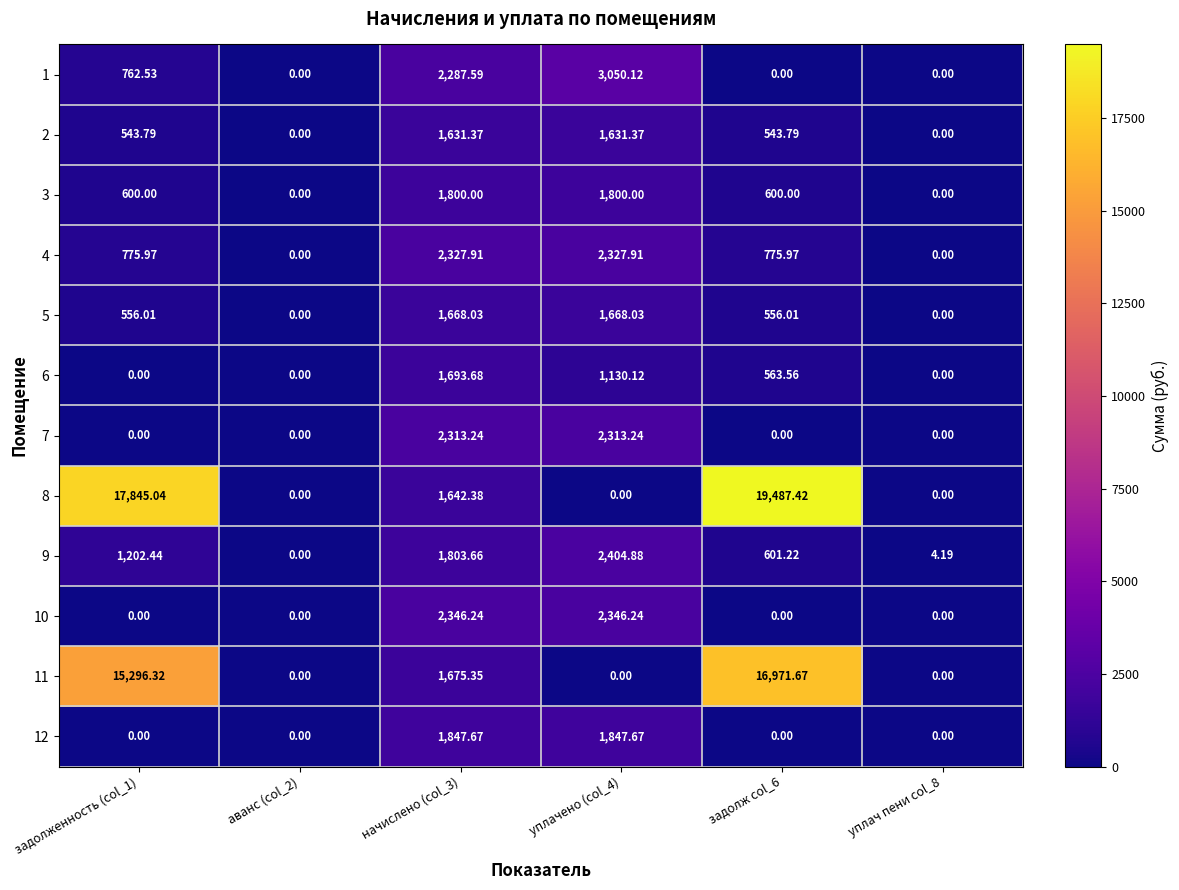

Is the value of 9 at уплач пени col_8 greater than the value of 5 at уплач пени col_8?

Yes